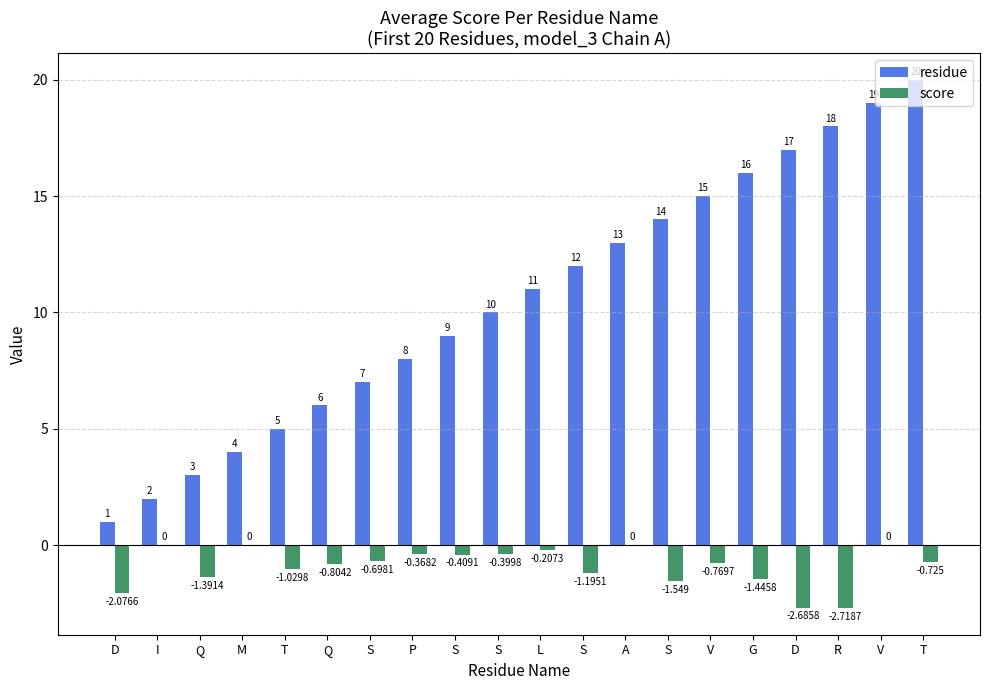

How many groups of bars are there?

20